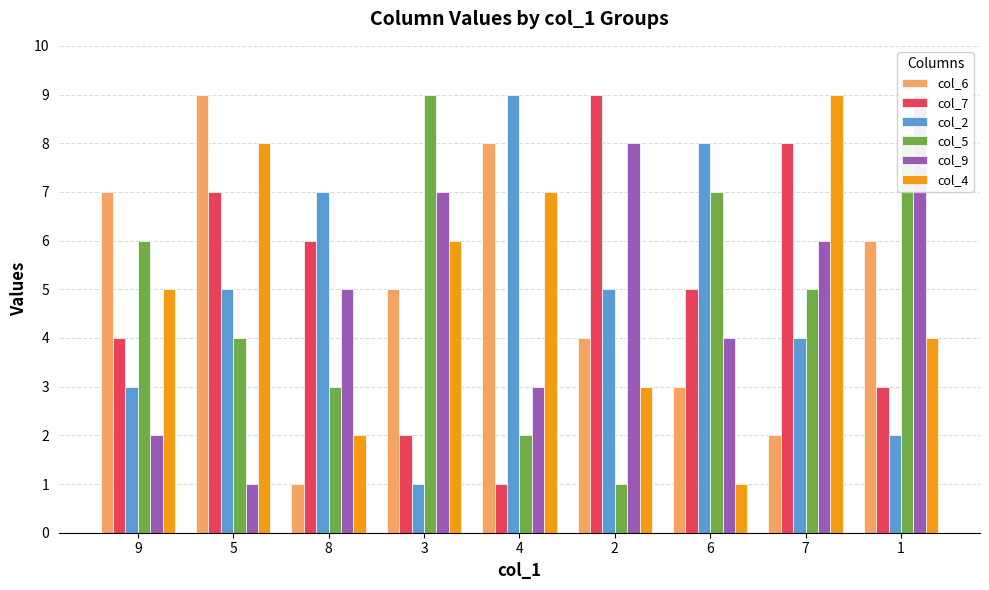

How many data points in col_9 are less than 5?

4